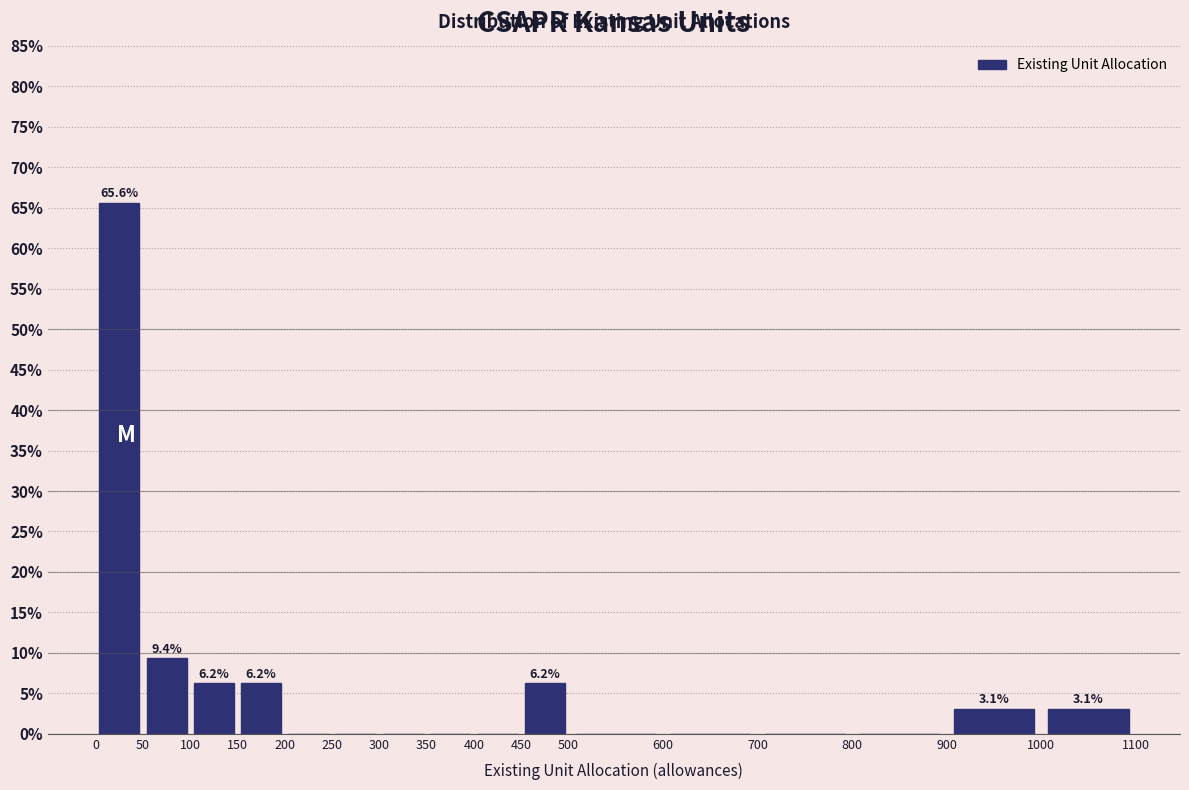

Which range on the x-axis has the tallest bar?

0 to 50